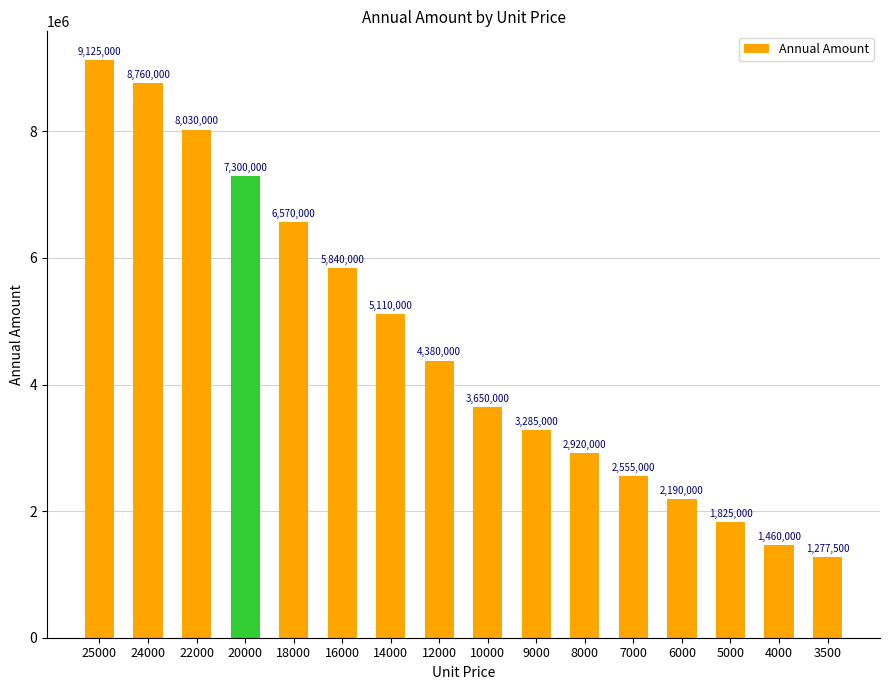

List the labels in order of value, largest first.

25000, 24000, 22000, 20000, 18000, 16000, 14000, 12000, 10000, 9000, 8000, 7000, 6000, 5000, 4000, 3500